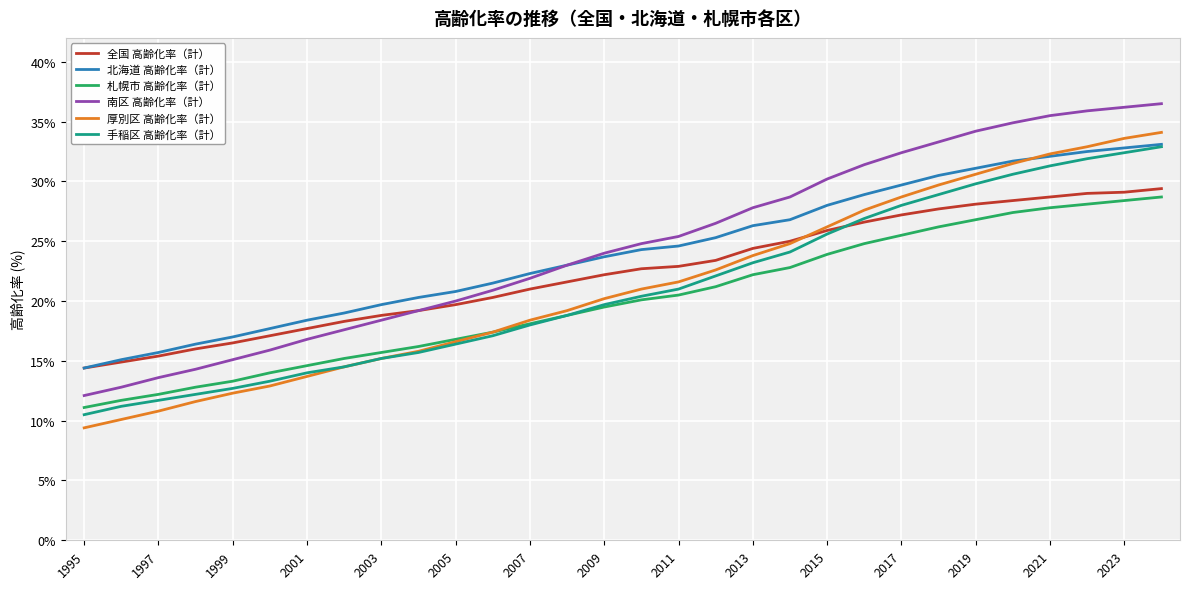

What is the greatest value displayed?

36.5